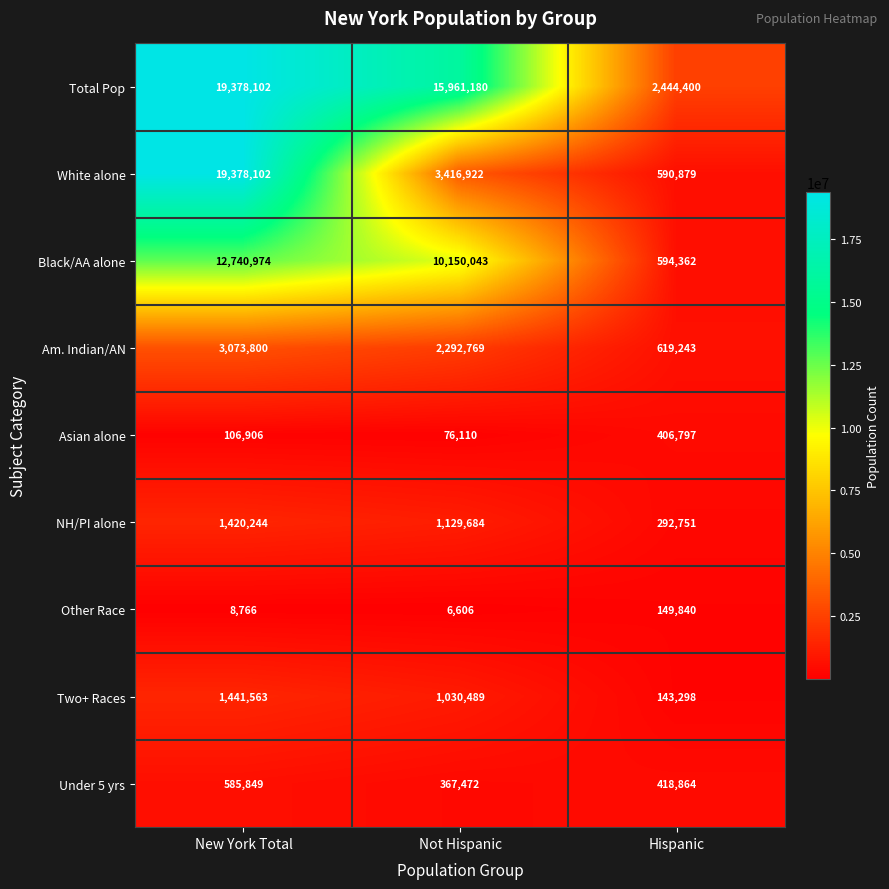

List the labels in order of NH/PI alone value, smallest first.

Hispanic, Not Hispanic, New York Total